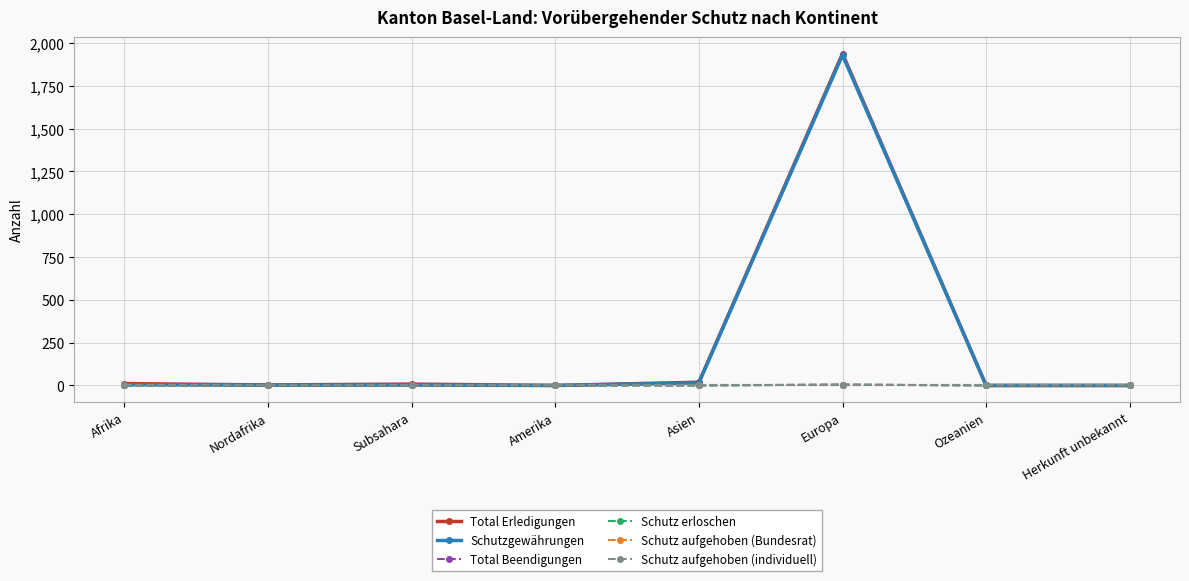

What is the sum of all Total Erledigungen values?

1980